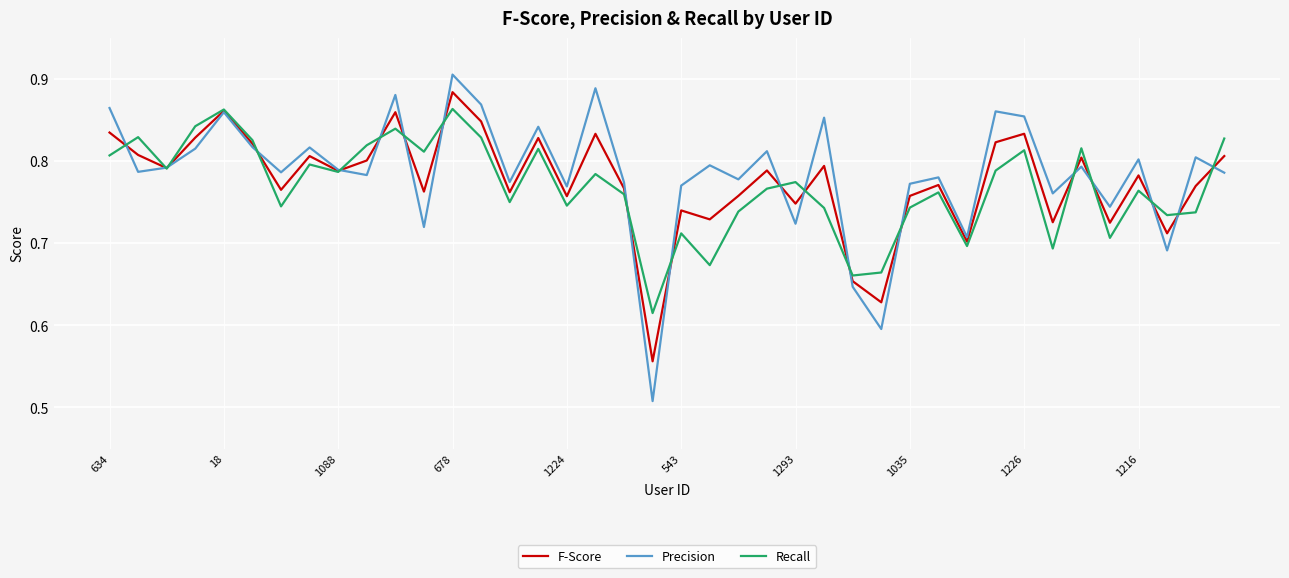

List the series in order of their peak value, lowest first.

Recall, F-Score, Precision